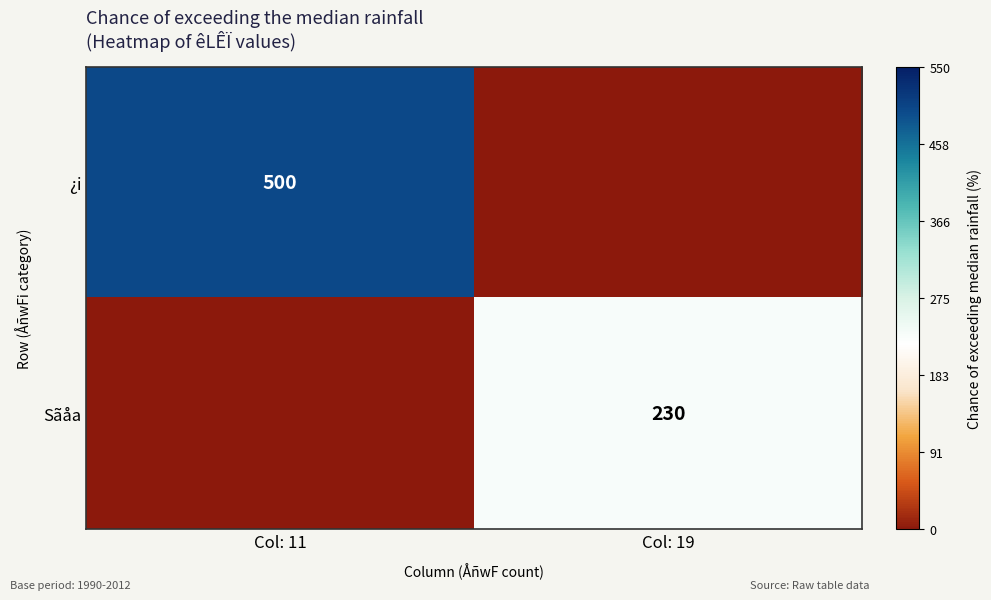

Is it true that Sãåa equals 46 at Col: 19?

False